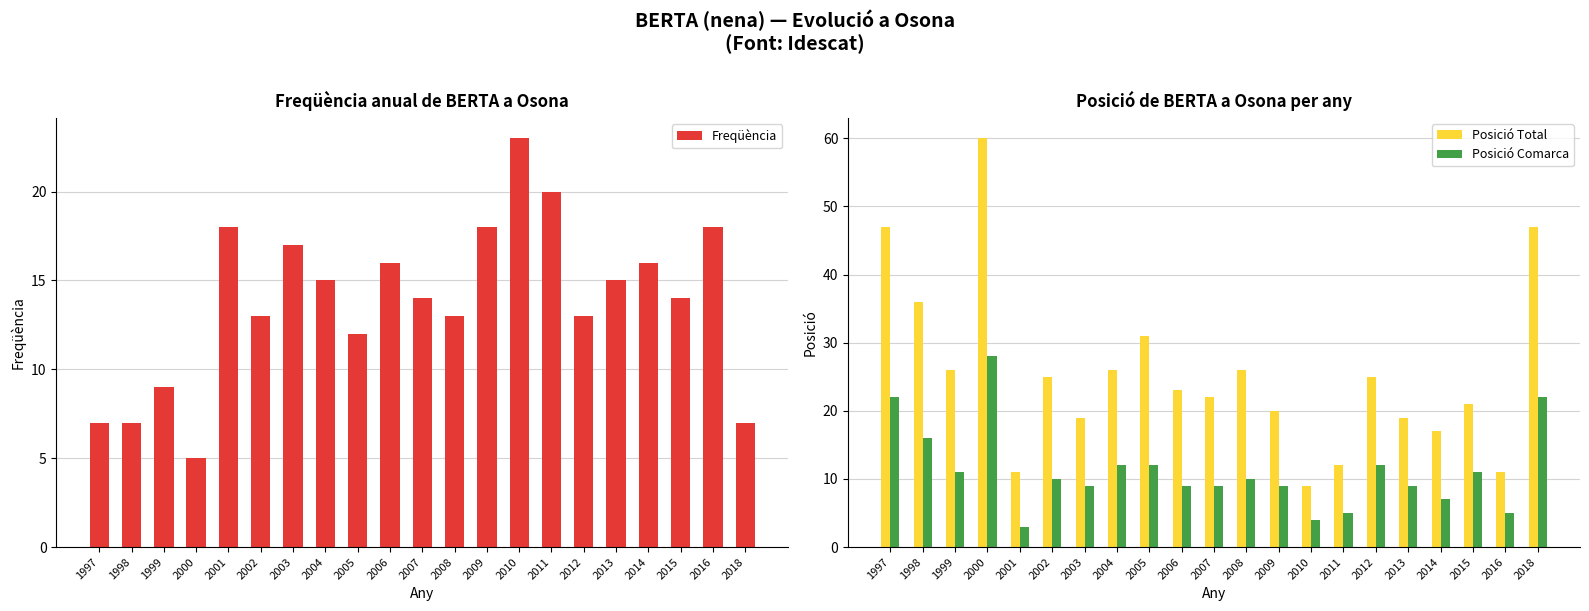

Is it true that Posició Total equals 6 at 2004?

False